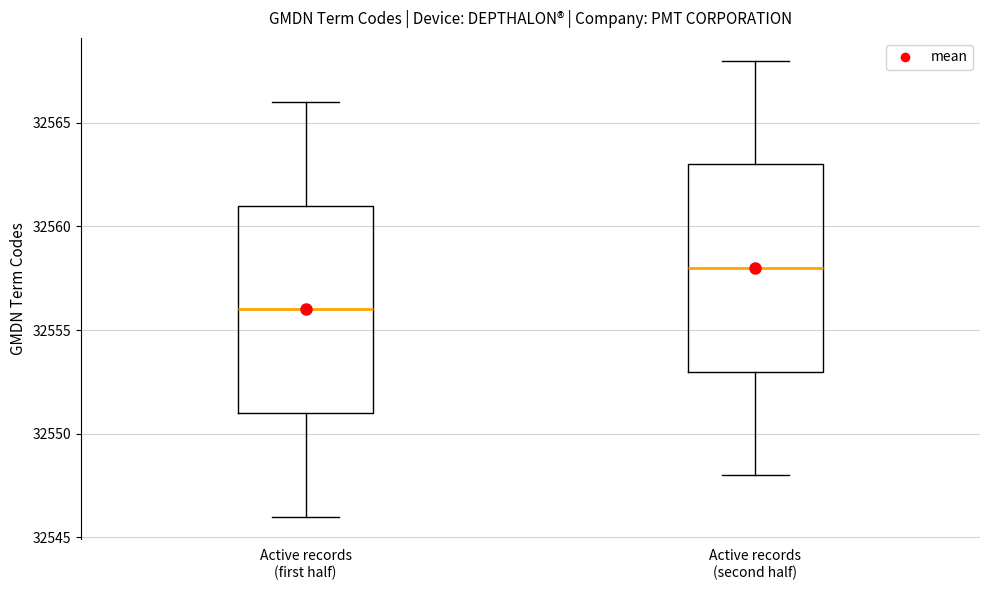

Reading left to right, transcribe this box plot: for each box, give where its median line is, the range the box spans, and where its two whiskers end, as read against the y-axis. The values are not printed on the chart, so give them approximately, as read against the axis.

Active records (first half): median 32556, box 32551 to 32561, whiskers 32546 to 32566
Active records (second half): median 32558, box 32553 to 32563, whiskers 32548 to 32568